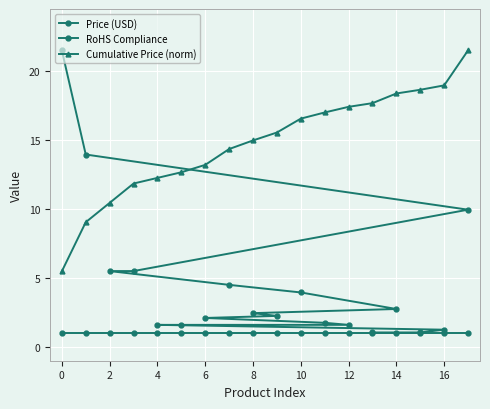

What is the minimum value shown in the chart?

1.0